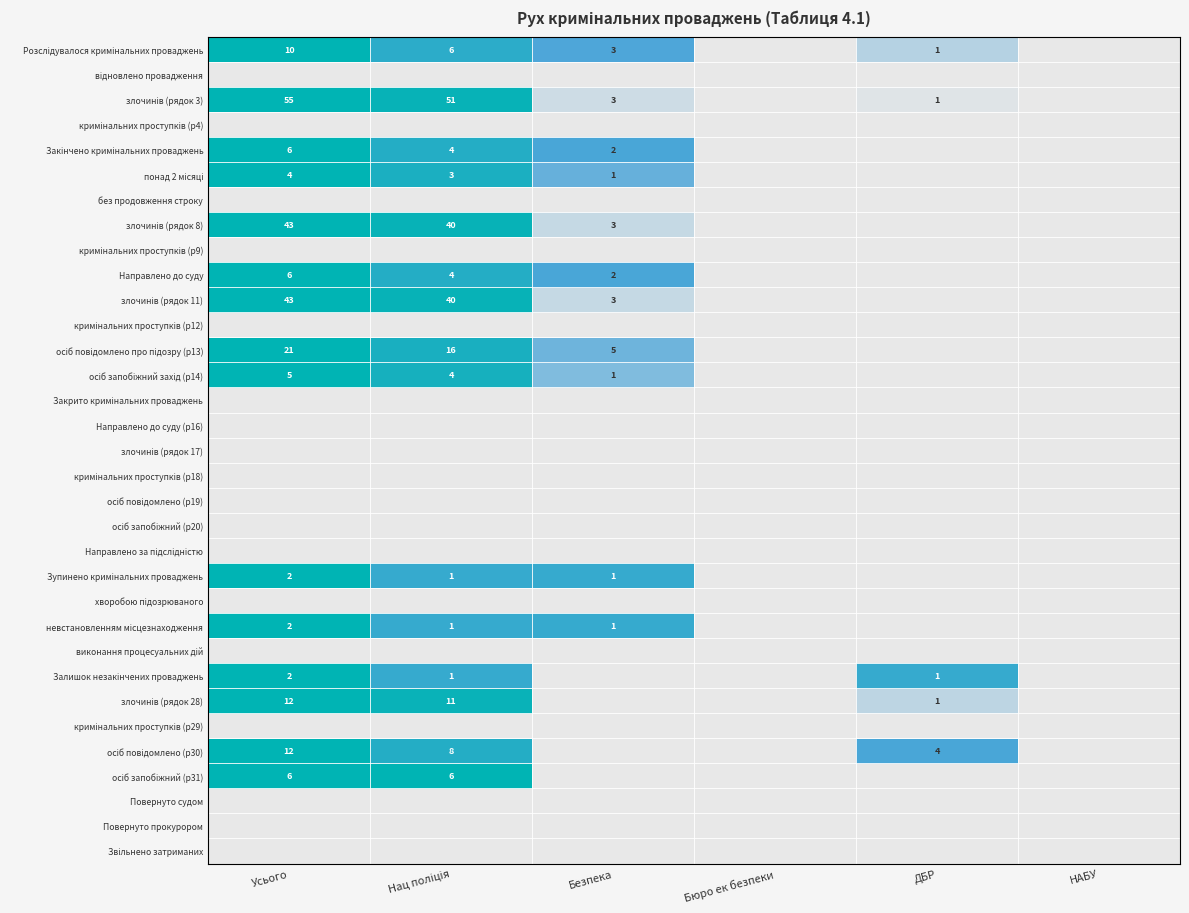

The Розслідувалося кримінальних проваджень series shows -0.4 at НАБУ. True or false?

False